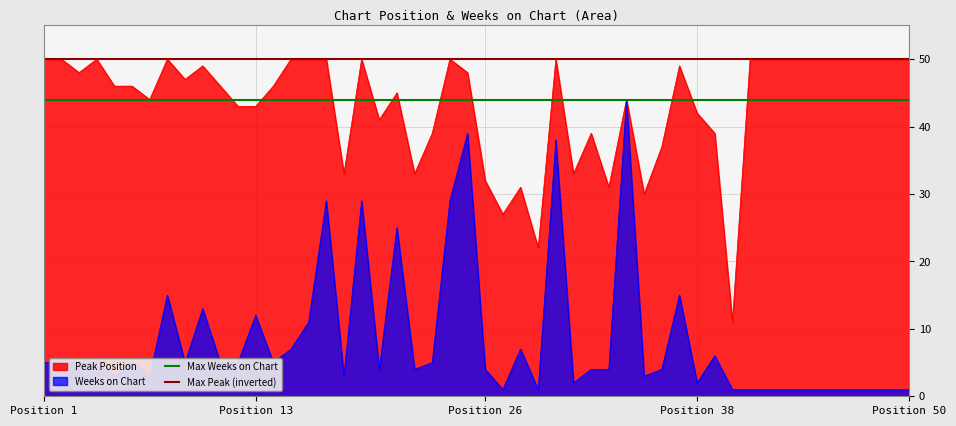

What is the highest value of the Weeks on Chart series?

44